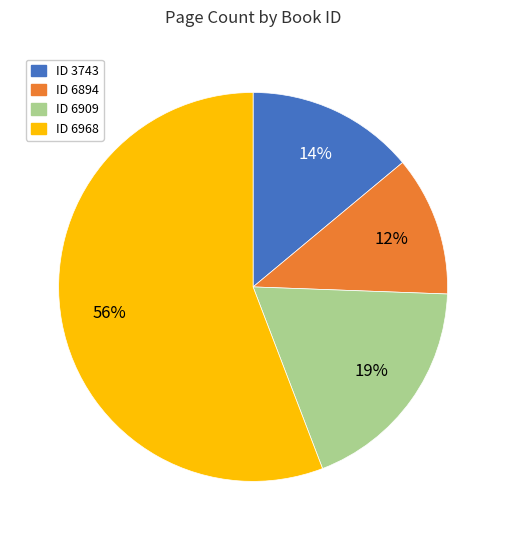

To the nearest percent, what is the difference between the largest and smallest slice percentages?

44%